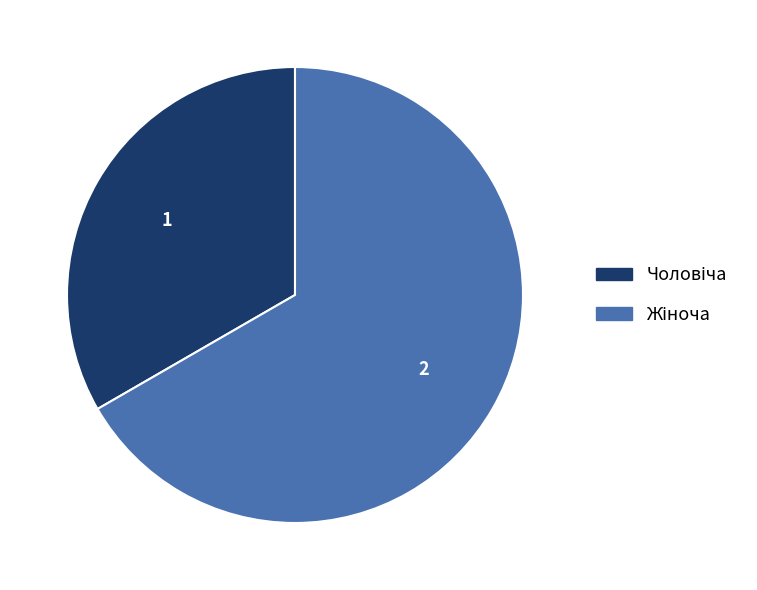

Is there a majority slice in this chart?

Yes